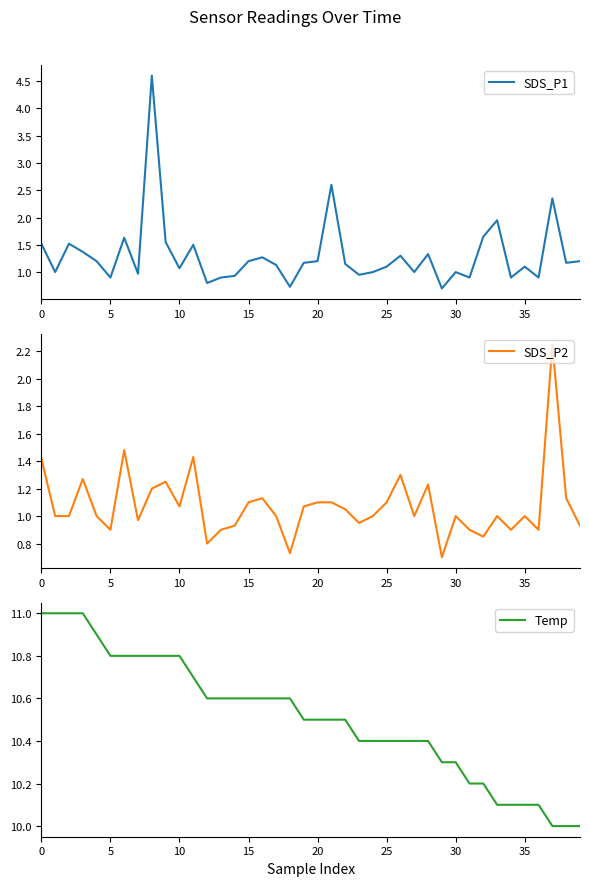

How many lines are shown in the chart?

3